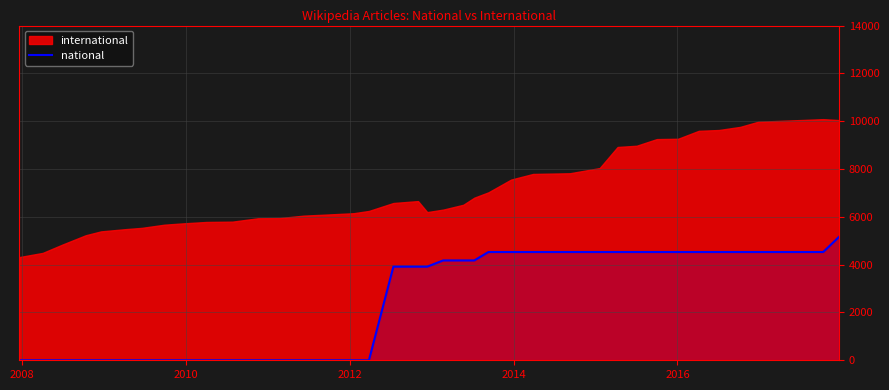

Count the number of categories in the chart.

40